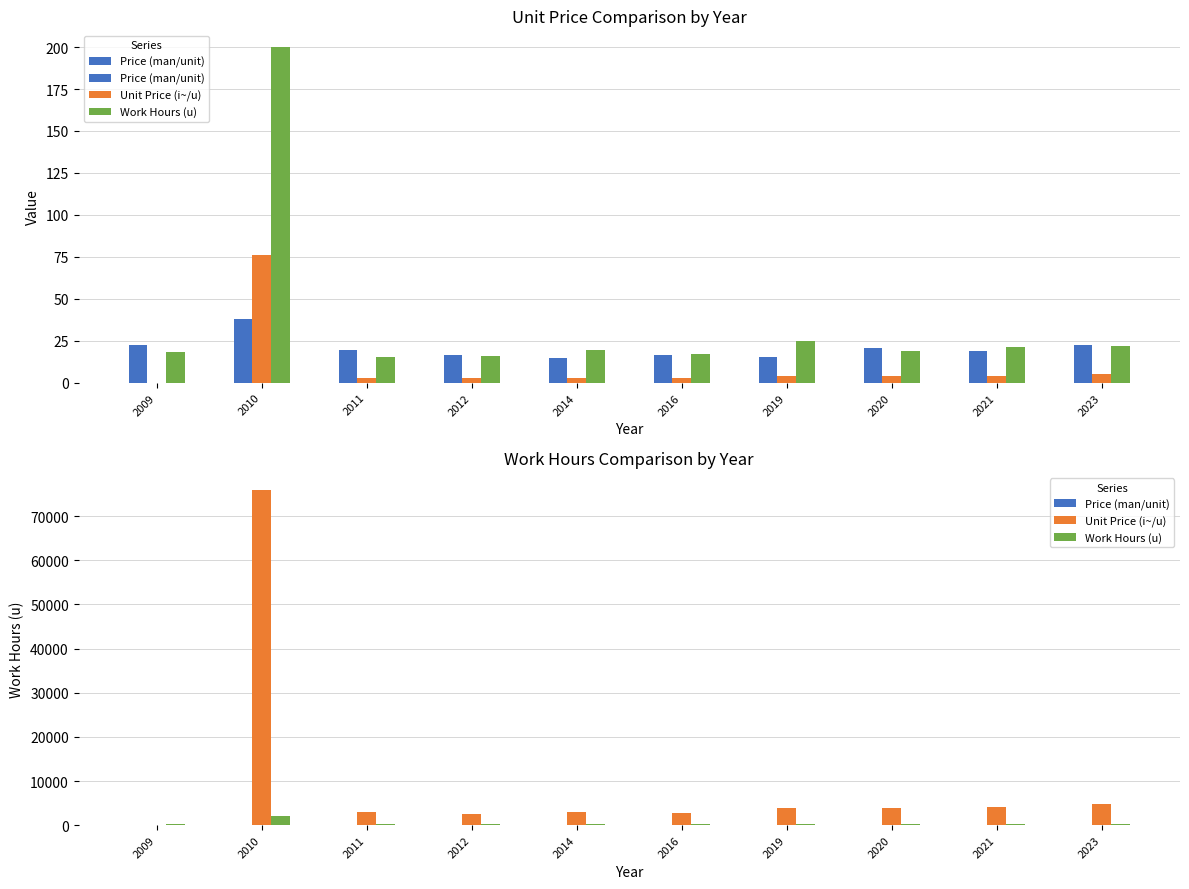

At which label does Work Hours (u) reach its peak?

2010